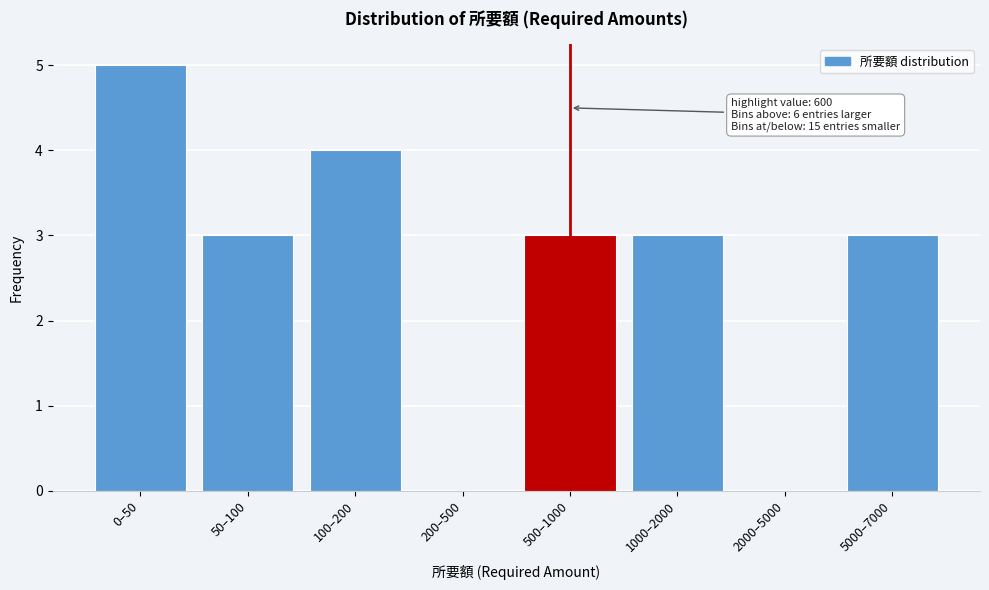

Reading left to right, transcribe all the data shown in this chart.

0–50=5	50–100=3	100–200=4	200–500=0	500–1000=3	1000–2000=3	2000–5000=0	5000–7000=3